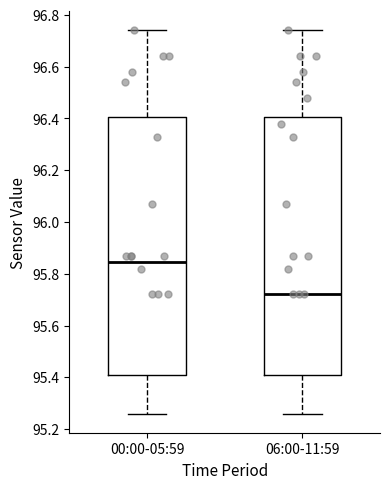

Reading left to right, read every box against the y-axis: the position of its median line, the range the box covers, and the ends of its whiskers. The values are not printed on the chart, so give them approximately, as read against the axis.

00:00-05:59: median 95.84, box 95.42 to 96.40, whiskers 95.26 to 96.74
06:00-11:59: median 95.72, box 95.42 to 96.40, whiskers 95.26 to 96.74